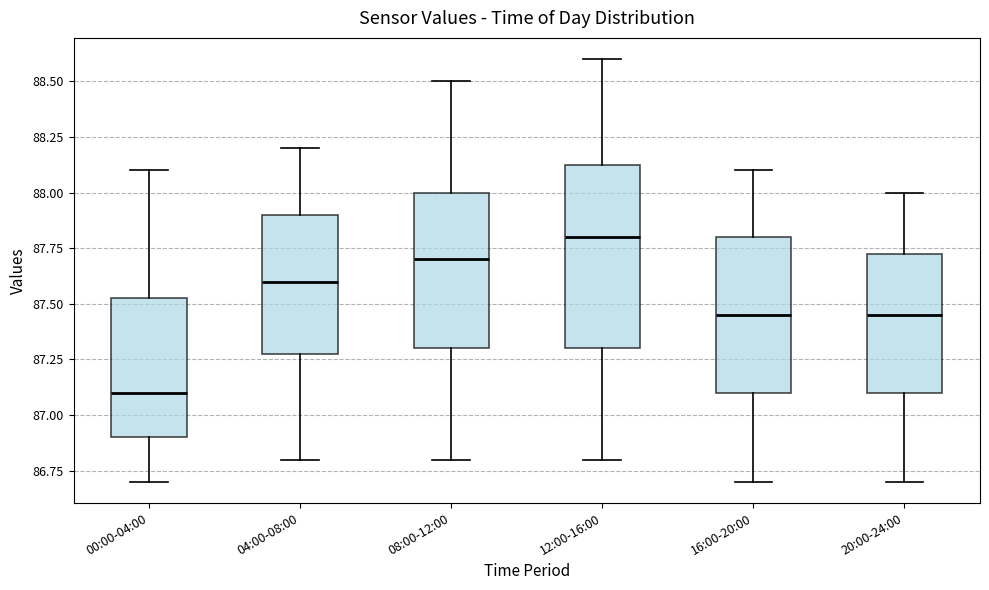

Reading left to right, read every box against the y-axis: the position of its median line, the range the box covers, and the ends of its whiskers. The values are not printed on the chart, so give them approximately, as read against the axis.

00:00-04:00: median 87.10, box 86.90 to 87.55, whiskers 86.70 to 88.10
04:00-08:00: median 87.60, box 87.30 to 87.90, whiskers 86.80 to 88.20
08:00-12:00: median 87.70, box 87.30 to 88.00, whiskers 86.80 to 88.50
12:00-16:00: median 87.80, box 87.30 to 88.15, whiskers 86.80 to 88.60
16:00-20:00: median 87.45, box 87.10 to 87.80, whiskers 86.70 to 88.10
20:00-24:00: median 87.45, box 87.10 to 87.75, whiskers 86.70 to 88.00